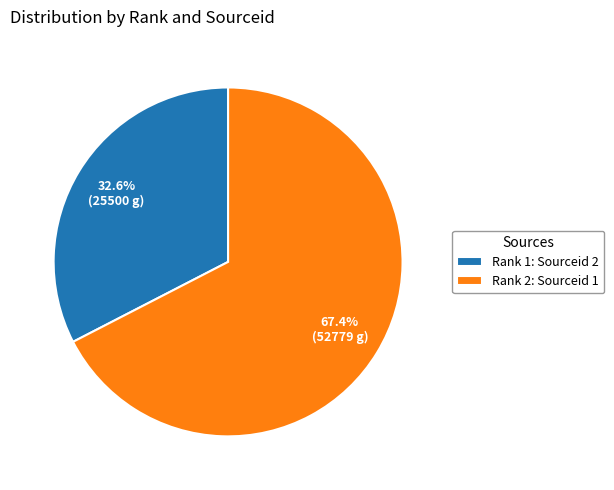

Which category has the biggest portion of the pie?

Rank 2: Sourceid 1